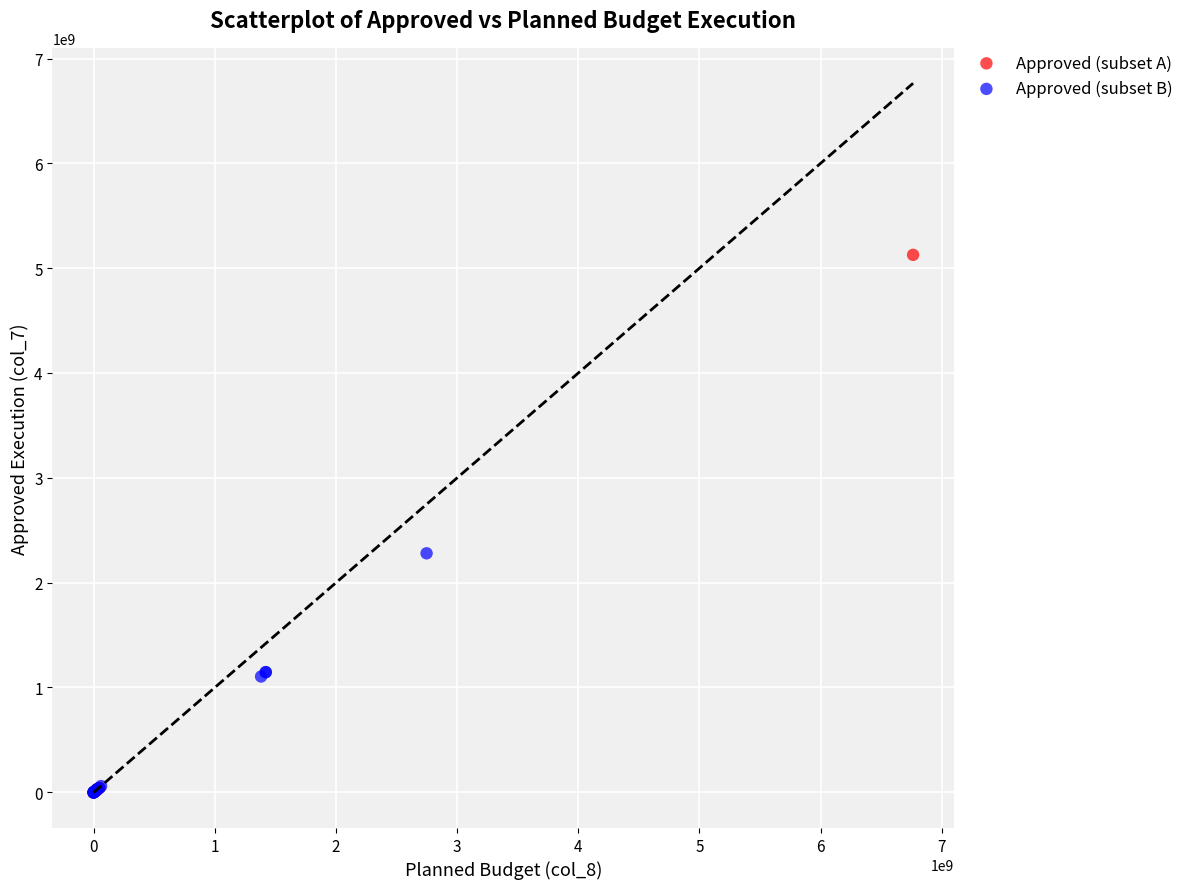

Which series contains the highest Y value?

Approved (subset A)